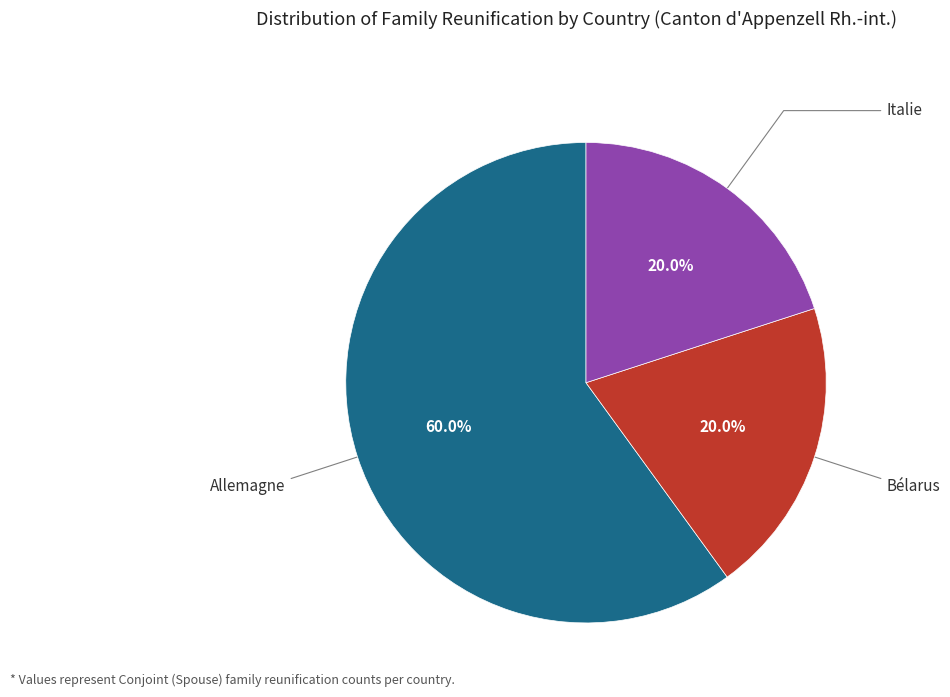

To the nearest percent, what percentage of the pie is Bélarus?

20%